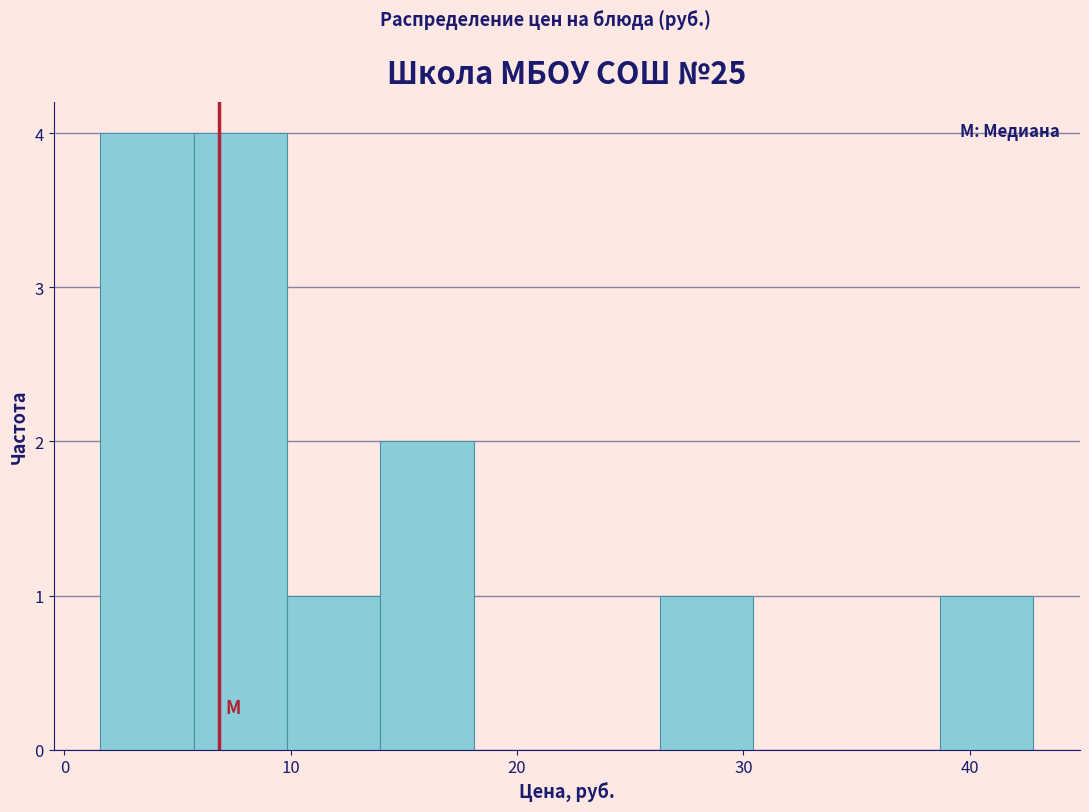

Reading left to right, list every bar in this chart as the range it spans on the x-axis followed by its height. Neither the bar edges nor the heights are printed on the chart, so give them approximately, as read against the axes.

2 to 6: 4
6 to 10: 4
10 to 14: 1
14 to 18: 2
18 to 22: 0
22 to 26: 0
26 to 30: 1
30 to 35: 0
35 to 39: 0
39 to 43: 1